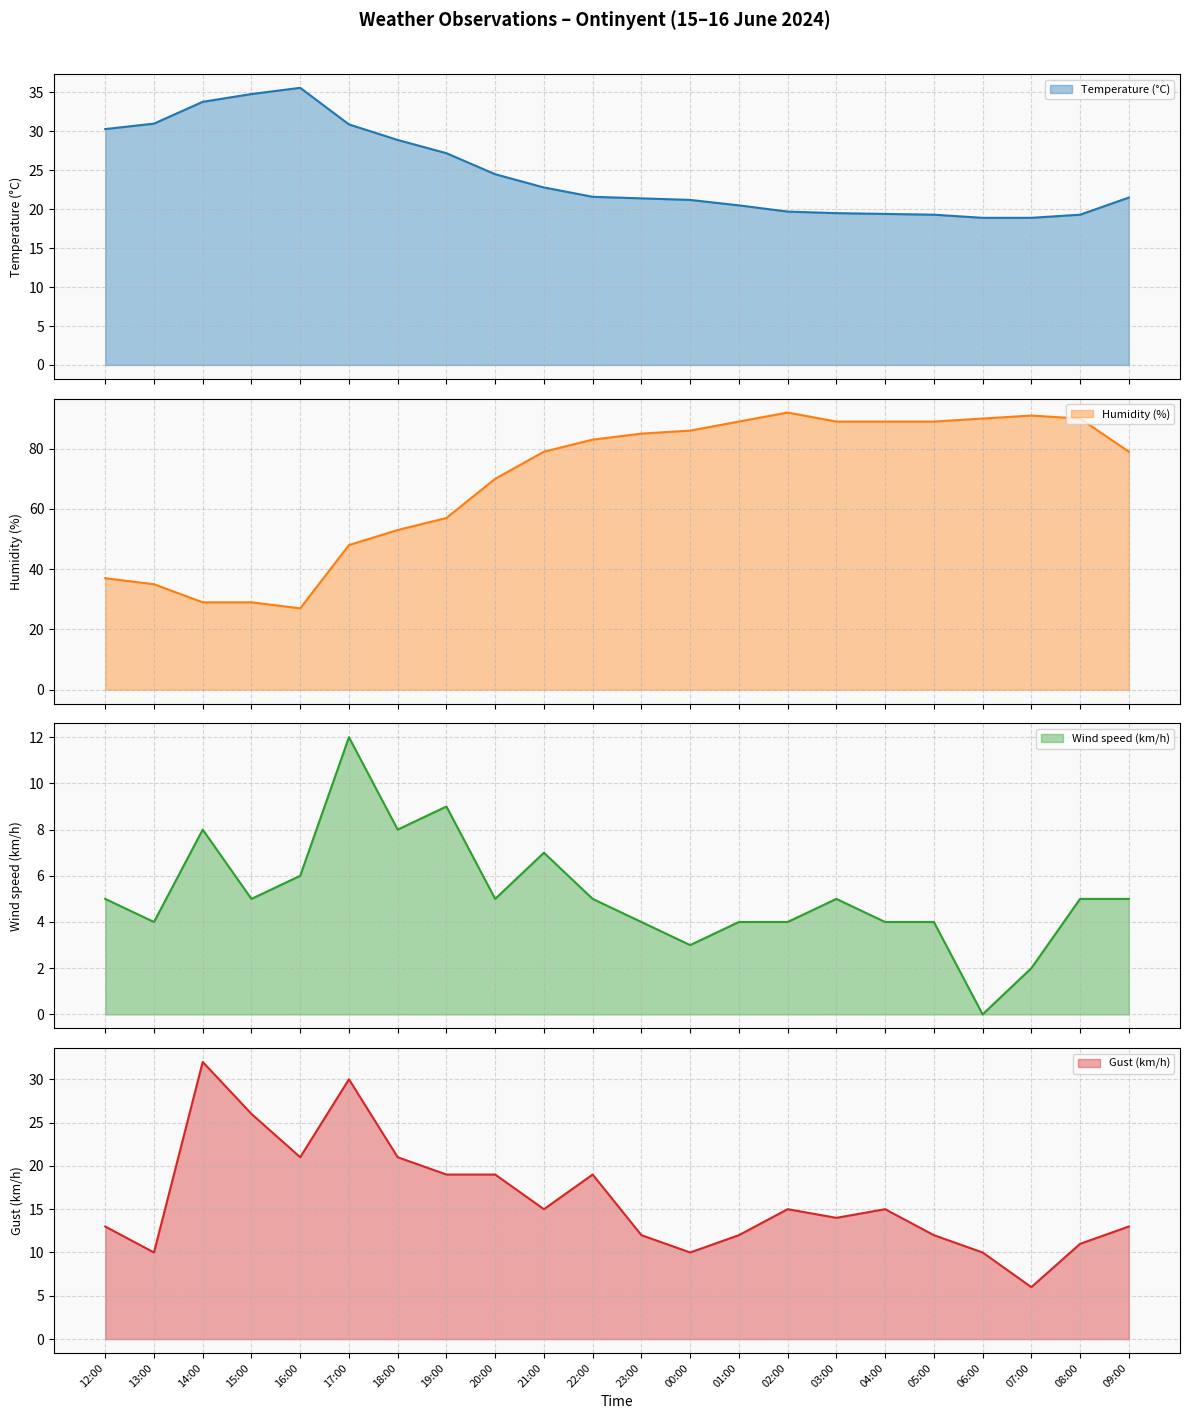

At which category does Humidity (%) reach its first local peak?

02:00